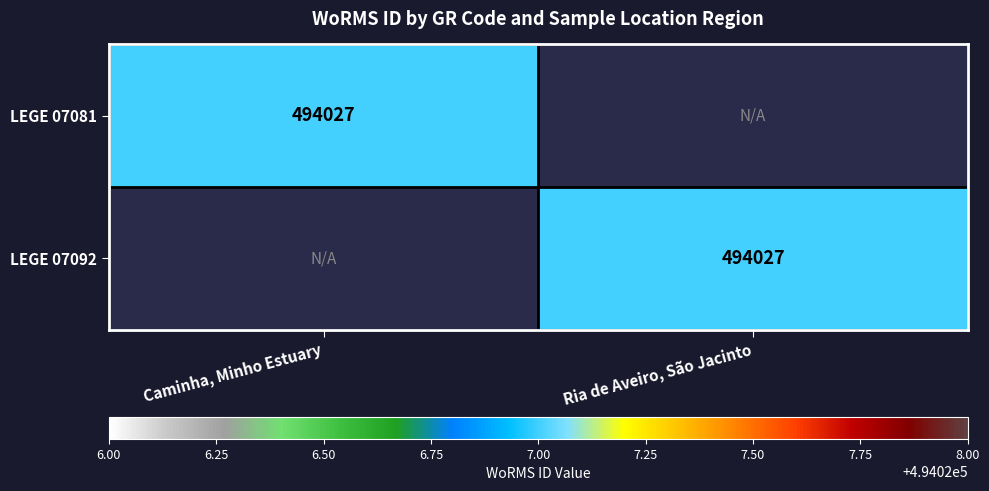

The LEGE 07092 series shows 494027 at Ria de Aveiro, São Jacinto. True or false?

True